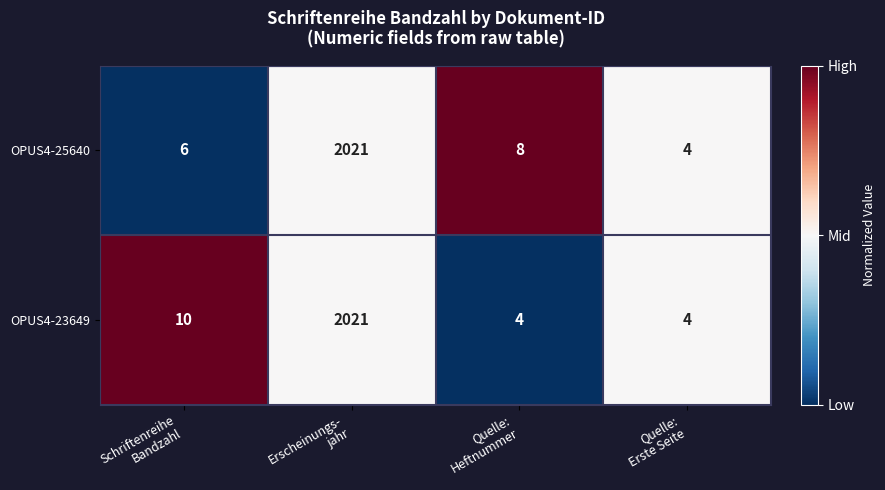

At which category is the sum across all series the highest?

Erscheinungs-
jahr